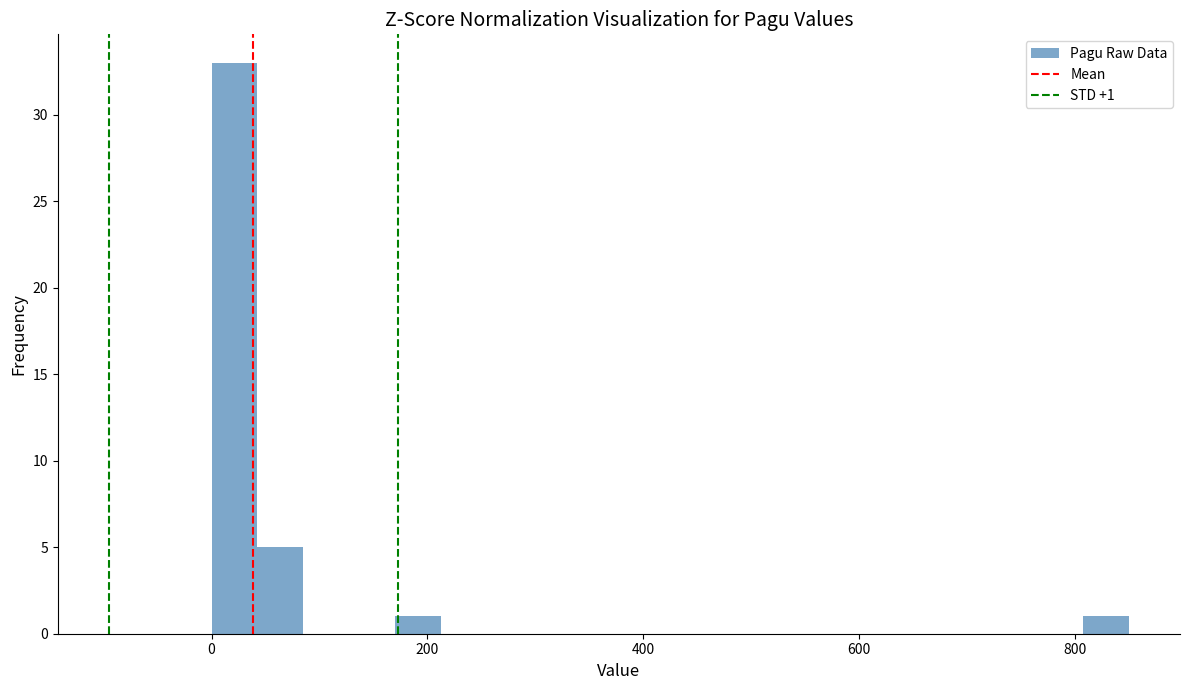

Around what value on the x-axis is the tallest bar? Give the approximate position of its centre, as read against the axis.

20